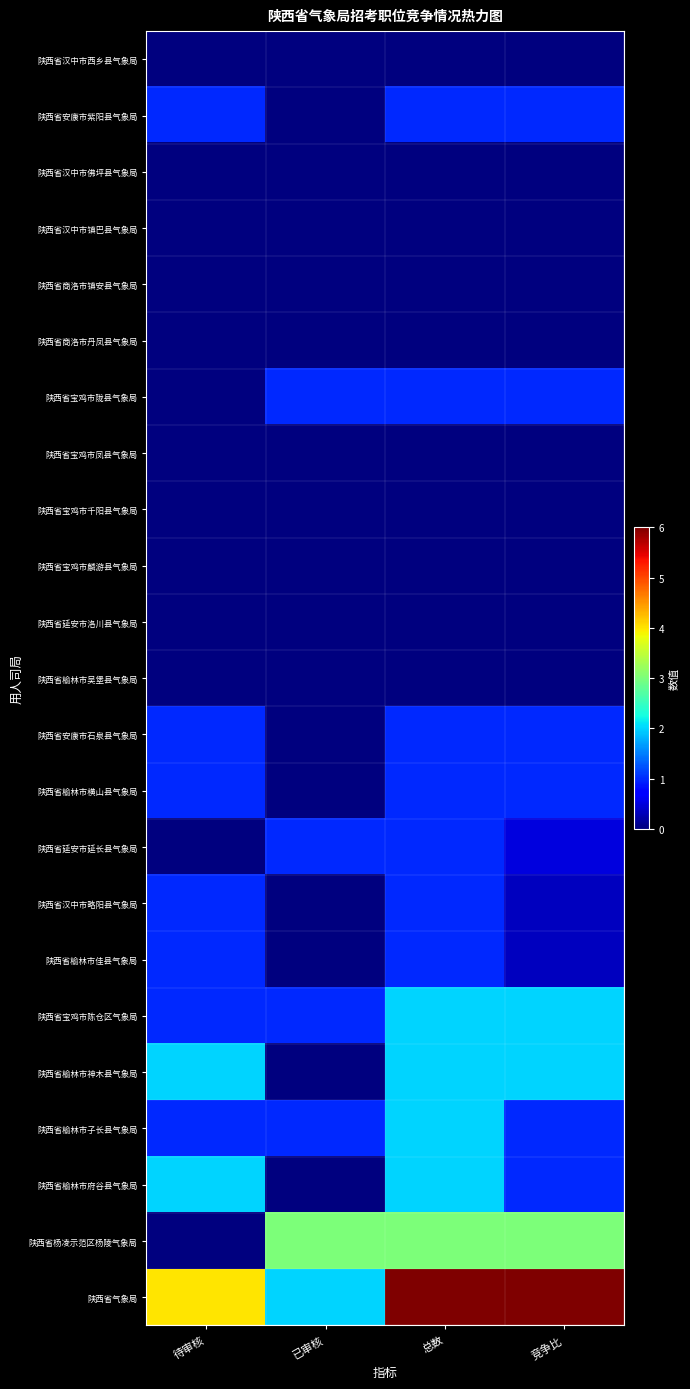

Reading left to right, what are all the values shown in this chart?

陕西省汉中市西乡县气象局: 待审核=0.0	已审核=0.0	总数=0.0	竞争比=0.0
陕西省安康市紫阳县气象局: 待审核=1.0	已审核=0.0	总数=1.0	竞争比=1.0
陕西省汉中市佛坪县气象局: 待审核=0.0	已审核=0.0	总数=0.0	竞争比=0.0
陕西省汉中市镇巴县气象局: 待审核=0.0	已审核=0.0	总数=0.0	竞争比=0.0
陕西省商洛市镇安县气象局: 待审核=0.0	已审核=0.0	总数=0.0	竞争比=0.0
陕西省商洛市丹凤县气象局: 待审核=0.0	已审核=0.0	总数=0.0	竞争比=0.0
陕西省宝鸡市陇县气象局: 待审核=0.0	已审核=1.0	总数=1.0	竞争比=1.0
陕西省宝鸡市凤县气象局: 待审核=0.0	已审核=0.0	总数=0.0	竞争比=0.0
陕西省宝鸡市千阳县气象局: 待审核=0.0	已审核=0.0	总数=0.0	竞争比=0.0
陕西省宝鸡市麟游县气象局: 待审核=0.0	已审核=0.0	总数=0.0	竞争比=0.0
陕西省延安市洛川县气象局: 待审核=0.0	已审核=0.0	总数=0.0	竞争比=0.0
陕西省榆林市吴堡县气象局: 待审核=0.0	已审核=0.0	总数=0.0	竞争比=0.0
陕西省安康市石泉县气象局: 待审核=1.0	已审核=0.0	总数=1.0	竞争比=1.0
陕西省榆林市横山县气象局: 待审核=1.0	已审核=0.0	总数=1.0	竞争比=1.0
陕西省延安市延长县气象局: 待审核=0.0	已审核=1.0	总数=1.0	竞争比=0.5
陕西省汉中市略阳县气象局: 待审核=1.0	已审核=0.0	总数=1.0	竞争比=0.3
陕西省榆林市佳县气象局: 待审核=1.0	已审核=0.0	总数=1.0	竞争比=0.3
陕西省宝鸡市陈仓区气象局: 待审核=1.0	已审核=1.0	总数=2.0	竞争比=2.0
陕西省榆林市神木县气象局: 待审核=2.0	已审核=0.0	总数=2.0	竞争比=2.0
陕西省榆林市子长县气象局: 待审核=1.0	已审核=1.0	总数=2.0	竞争比=1.0
陕西省榆林市府谷县气象局: 待审核=2.0	已审核=0.0	总数=2.0	竞争比=1.0
陕西省杨凌示范区杨陵气象局: 待审核=0.0	已审核=3.0	总数=3.0	竞争比=3.0
陕西省气象局: 待审核=4.0	已审核=2.0	总数=6.0	竞争比=6.0